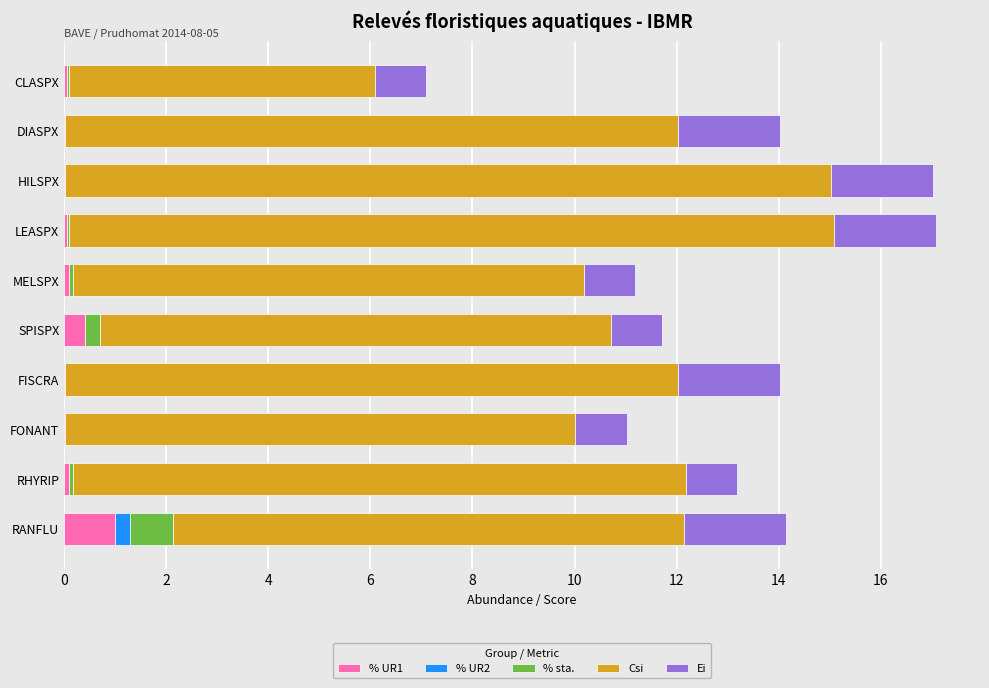

What is the sum of all % UR1 values?

1.7